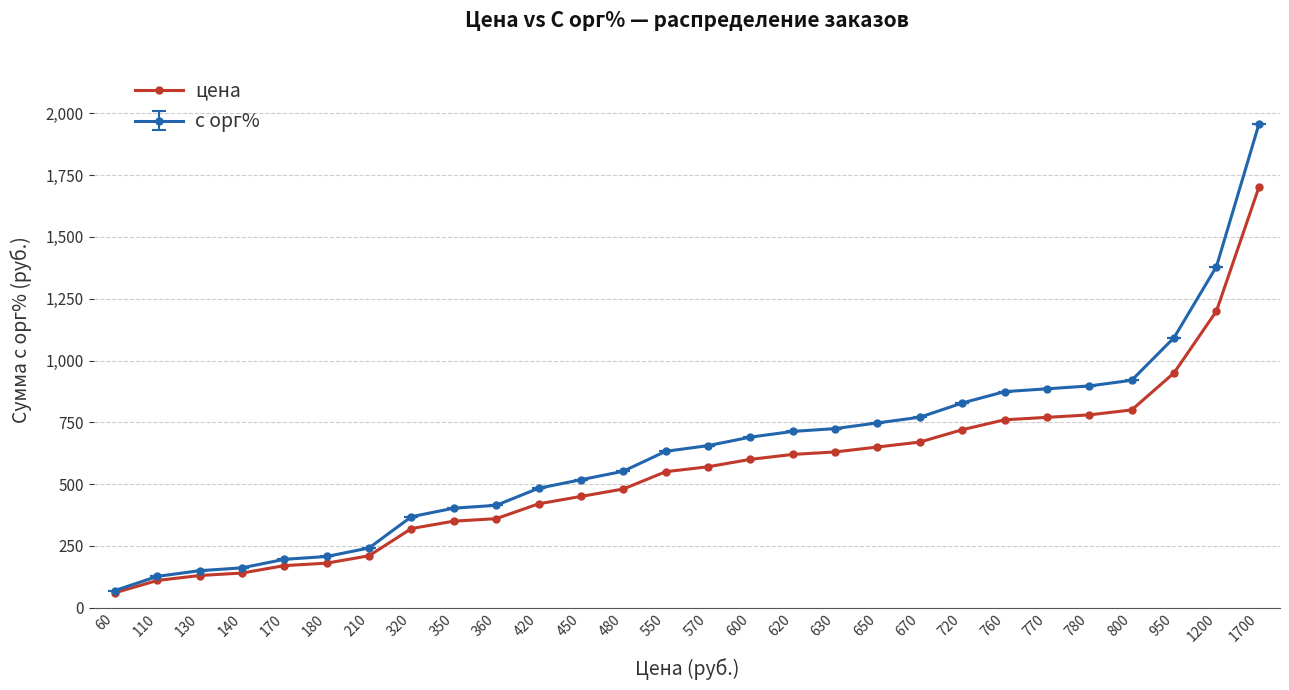

True or false: с орг% has a value of 655.5 at 570.

True